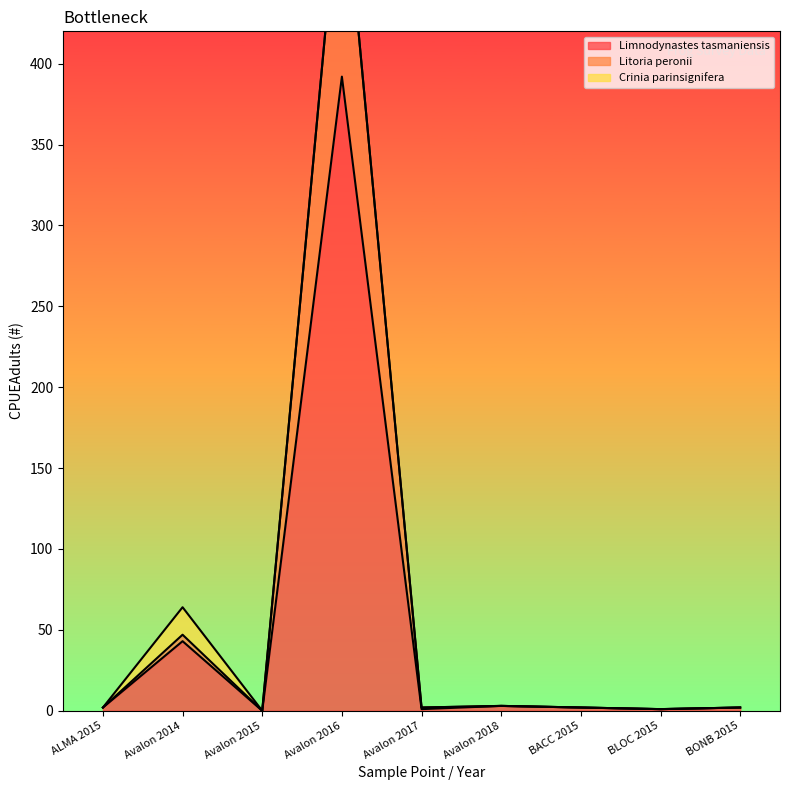

Which category has the highest value in the Litoria peronii series?

Avalon 2016